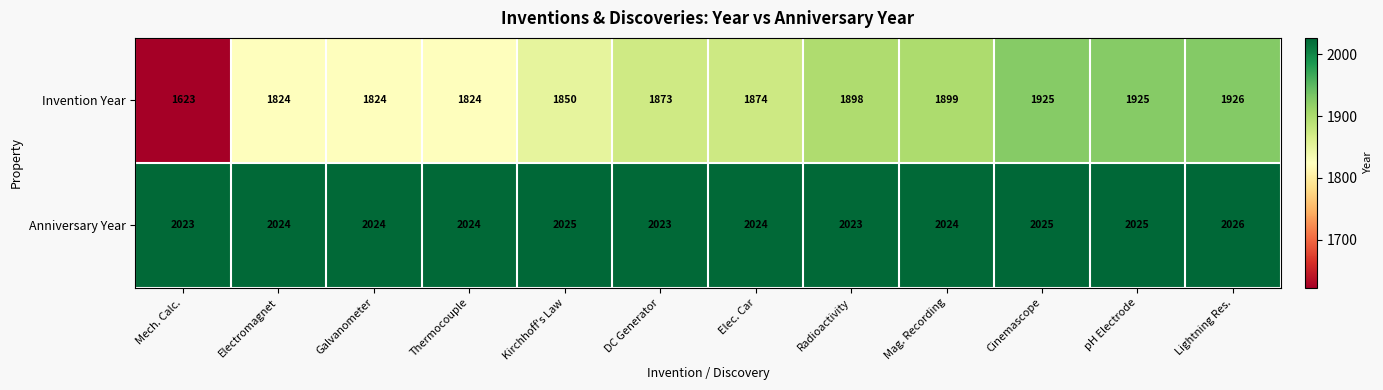

How many categories are shown in the chart?

12